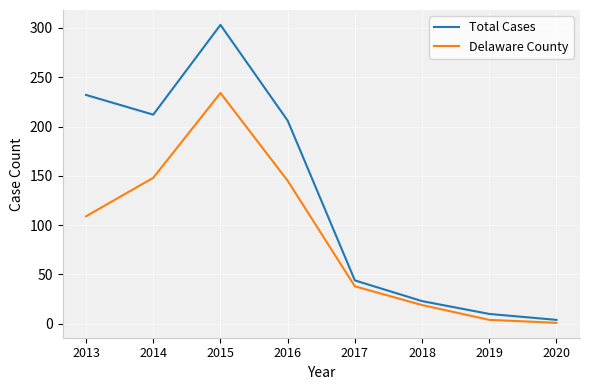

True or false: Delaware County has a value of 212 at 2016.

False